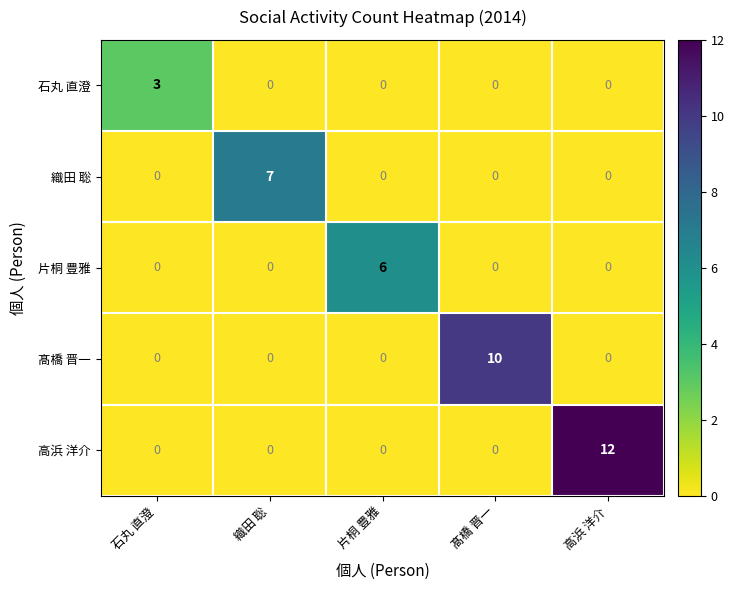

Which category has the highest value across all series?

高浜 洋介